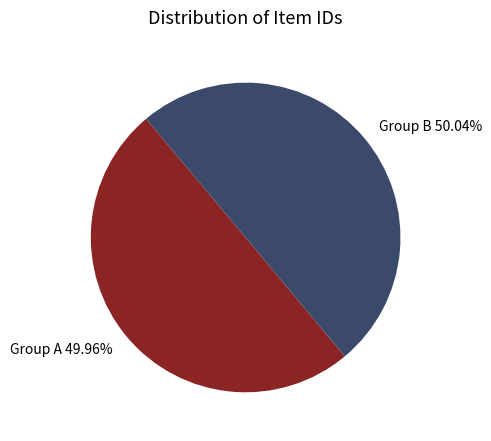

Approximately how many times larger is the value at Group A 49.96% compared to Group B 50.04%?

1.0